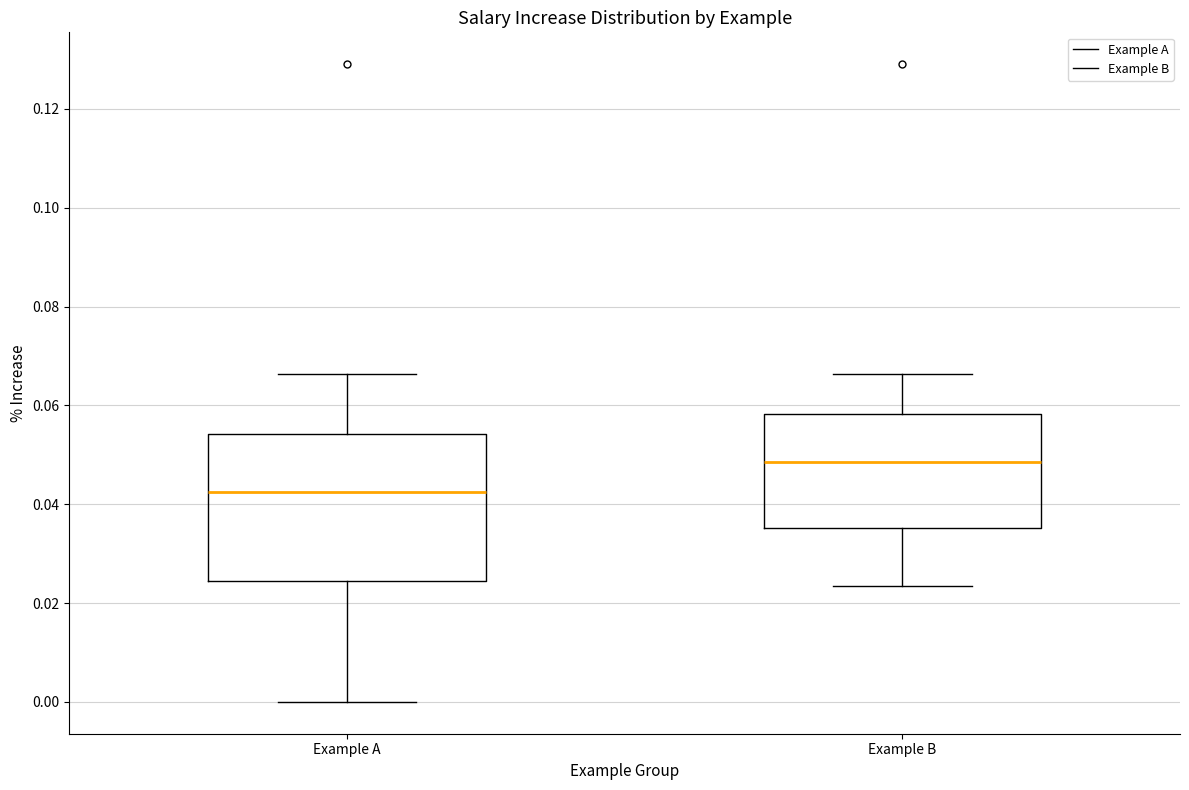

Where does the lower whisker of the box for Example B end on the y-axis? The values are not printed on the chart, so give them approximately, as read against the axis.

0.024